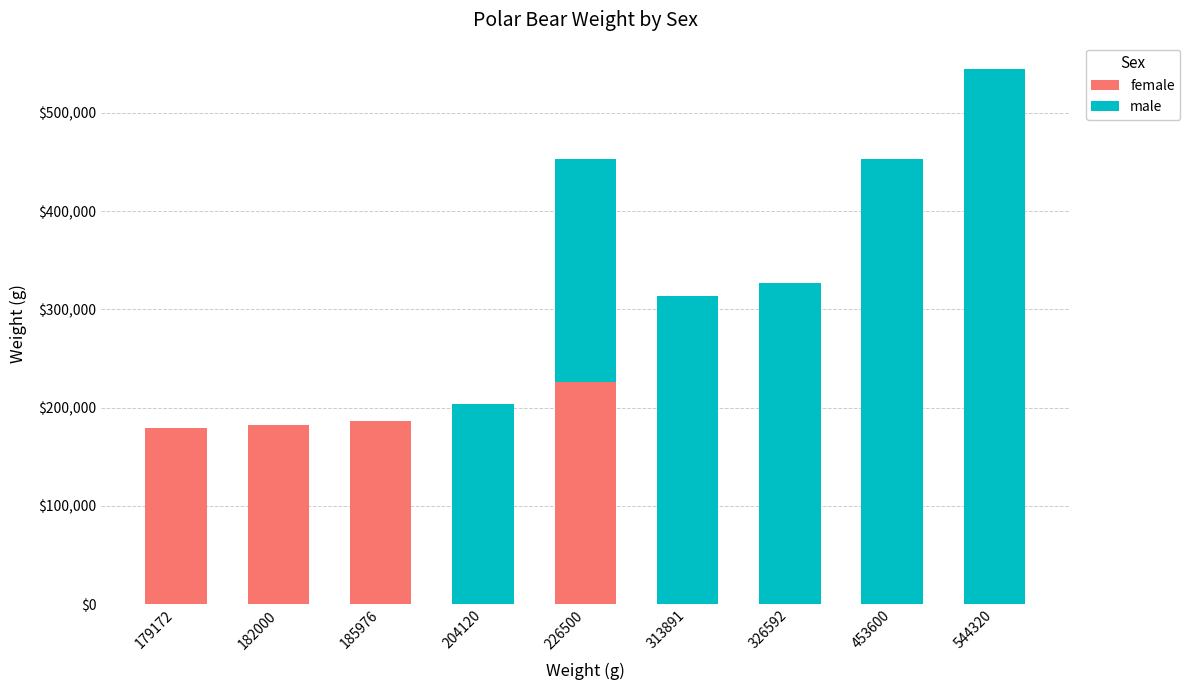

At which category is the sum across all series the highest?

544320